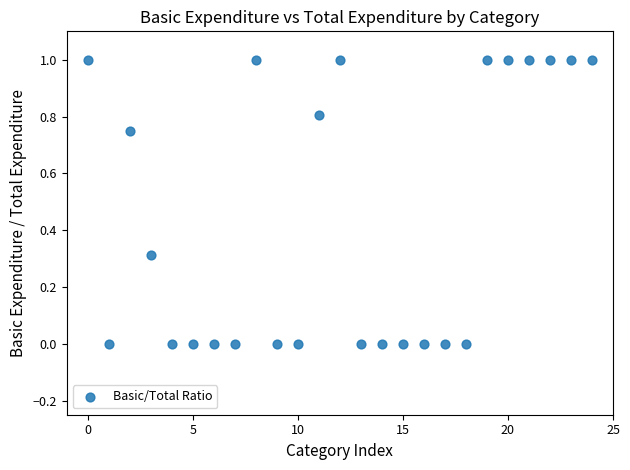

What is the range of Y values (max minus min)?

1.0